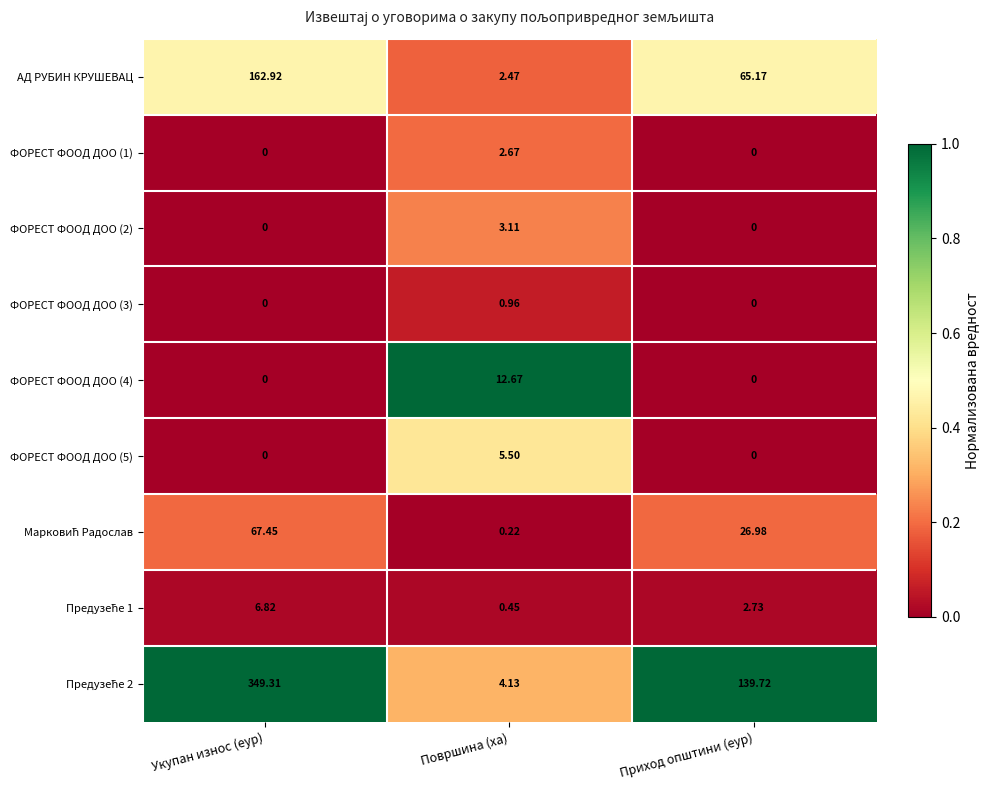

Which category has the highest value across all series?

Укупан износ (еур)